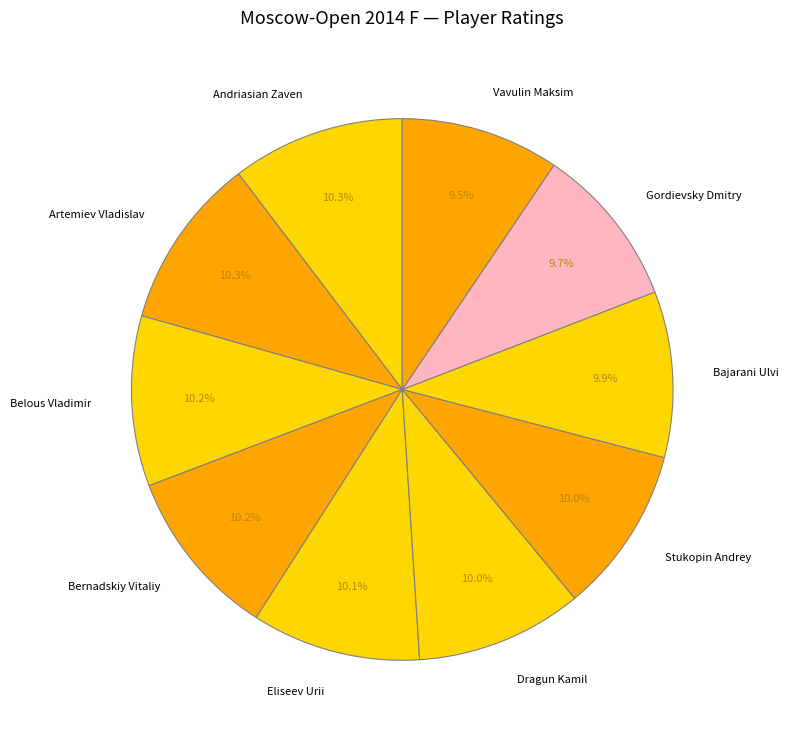

What is the ratio of the value at Bajarani Ulvi to the value at Vavulin Maksim?

1.0